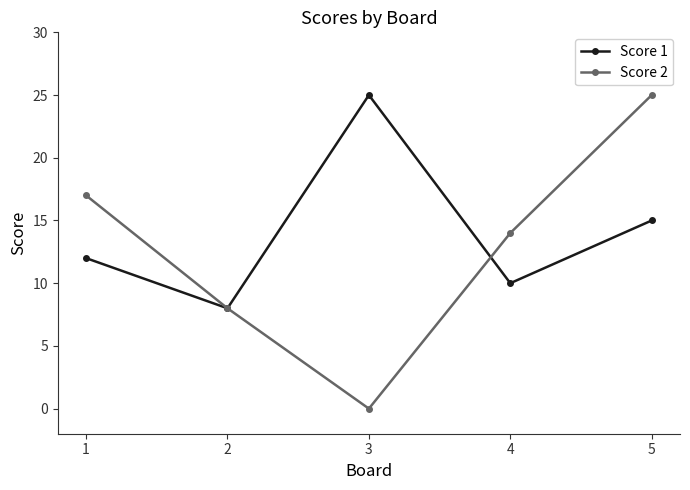

How many lines are shown in the chart?

2